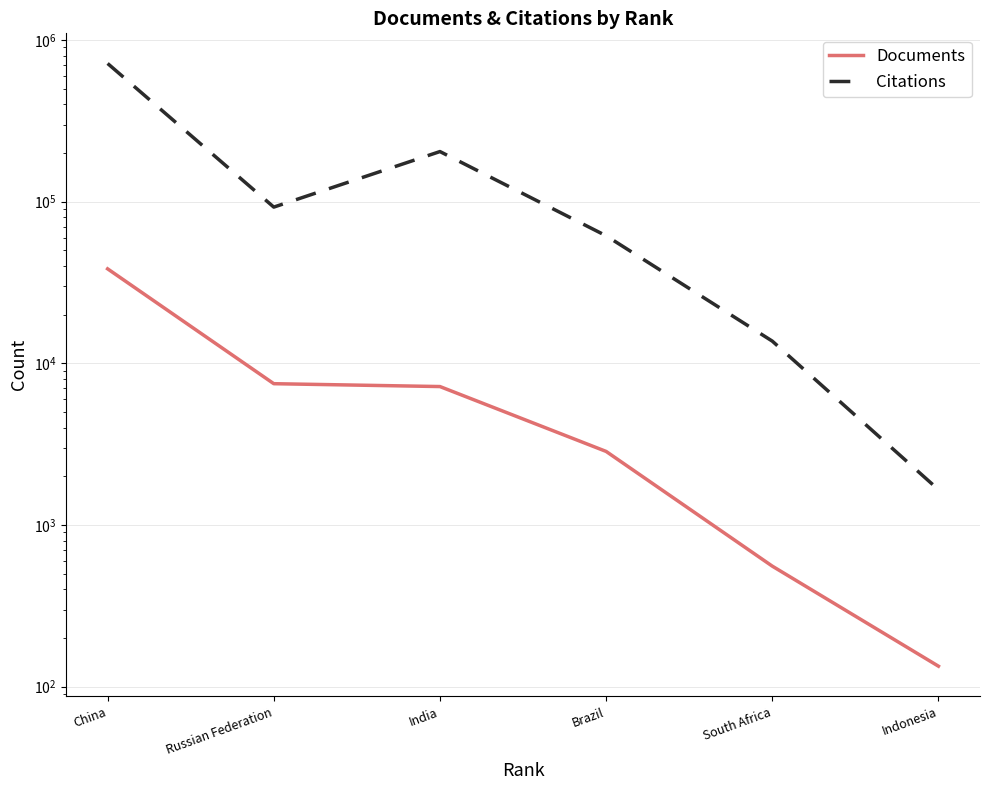

Where is the first local minimum for Citations?

Russian Federation